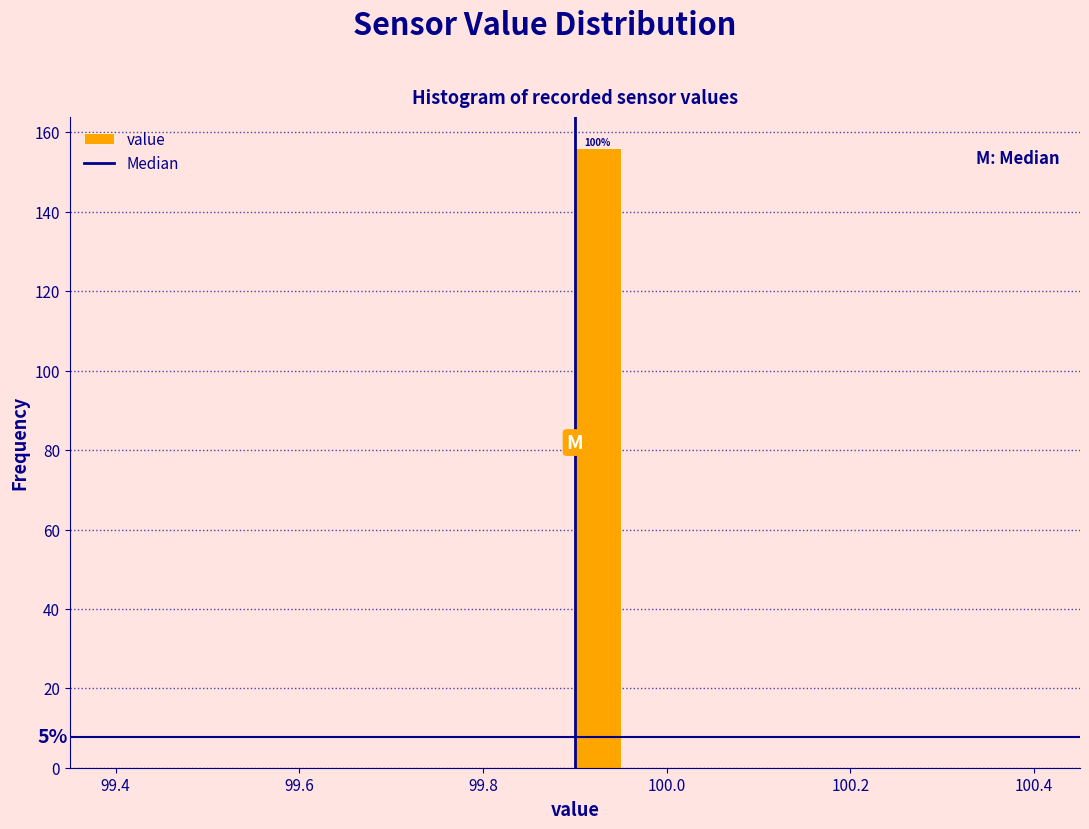

Read against the x-axis, roughly where is the centre of the tallest bar?

99.92